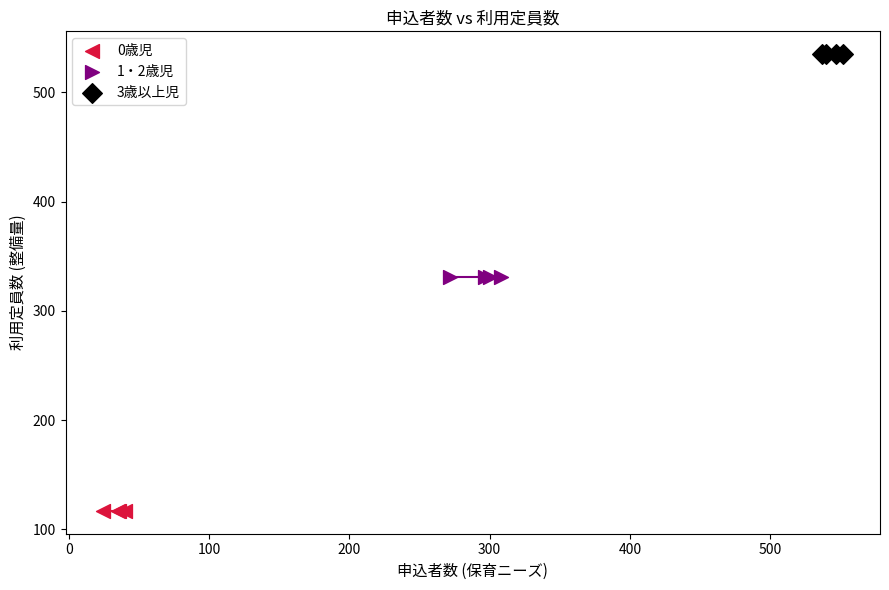

Which series reaches the maximum Y coordinate?

3歳以上児